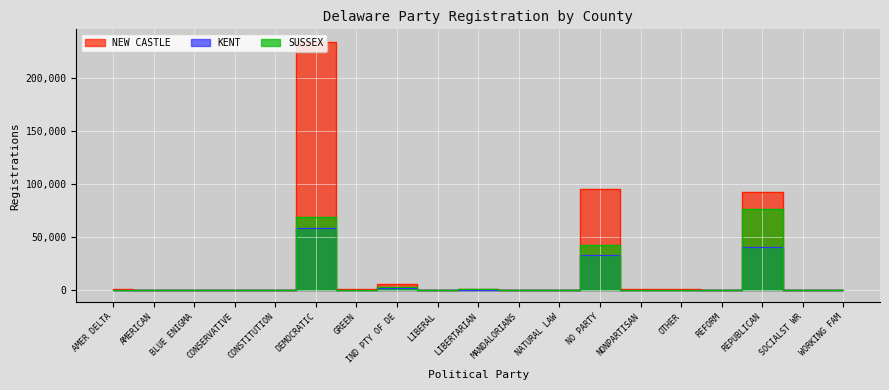

Reading left to right, list all the values displayed in this chart.

KENT: 12	133	8	171	90	58142	124	1853	148	450	7	12	32643	155	76	7	40363	19	34
NEW CASTLE: 567	311	67	379	128	233899	478	5233	400	1256	9	60	95350	737	461	37	92015	96	254
SUSSEX: 8	129	15	221	49	68433	133	2869	132	487	4	7	42048	272	67	2	76208	16	41